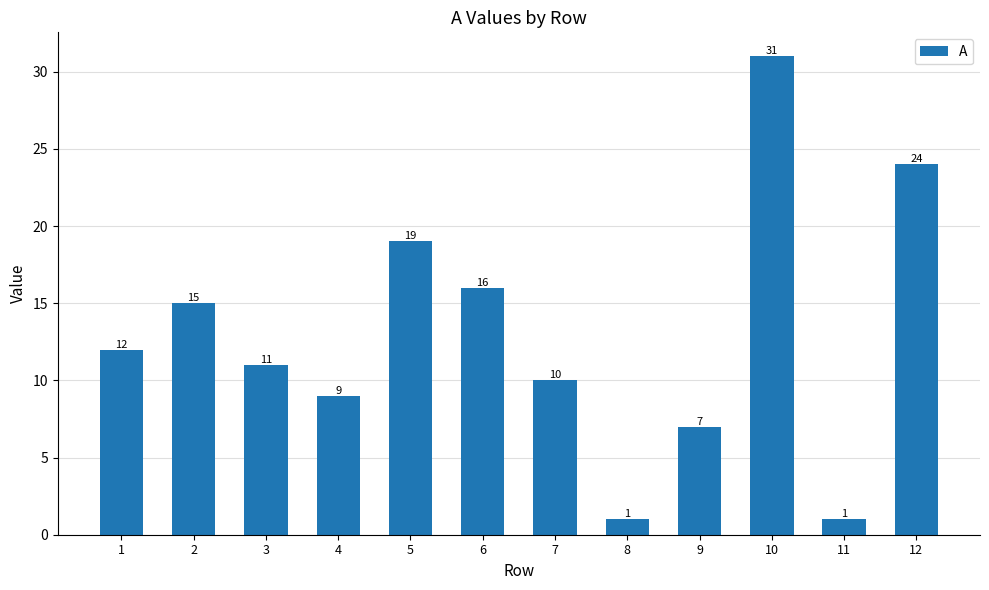

Reading right to left, what are all the values shown in this chart?

24	1	31	7	1	10	16	19	9	11	15	12